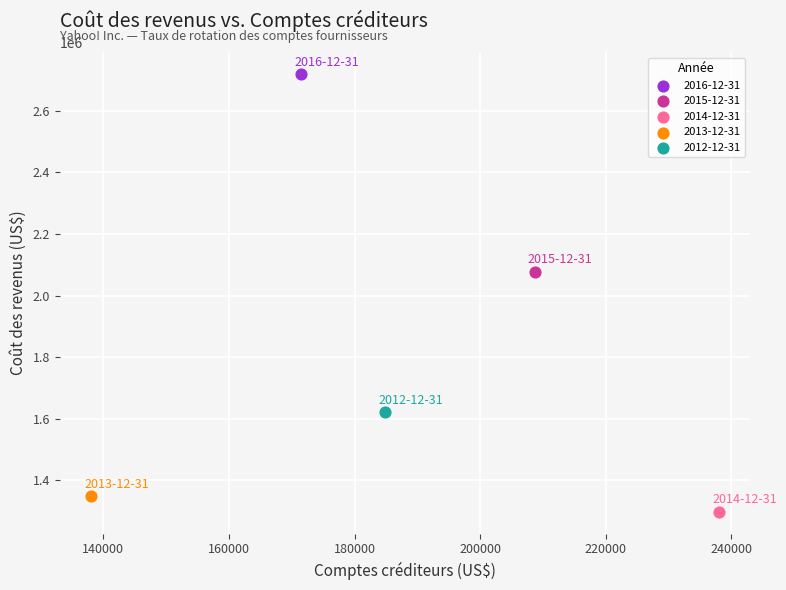

What are all the series names shown in the legend?

2016-12-31, 2015-12-31, 2014-12-31, 2013-12-31, 2012-12-31